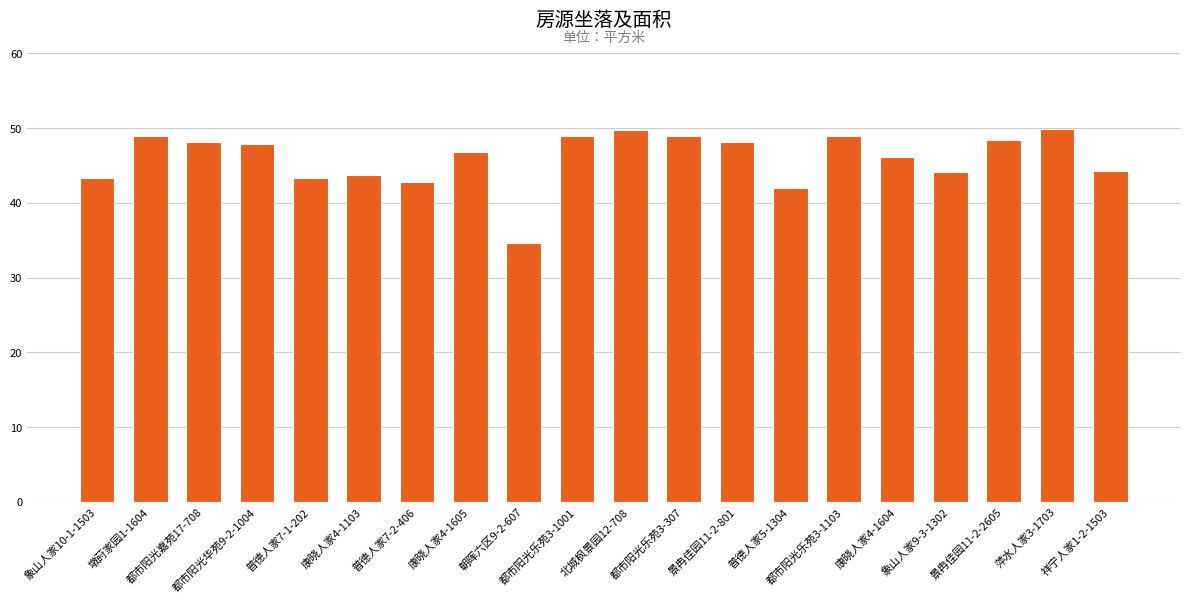

Where is the data nearest to the value 42?

普德人家5-1304